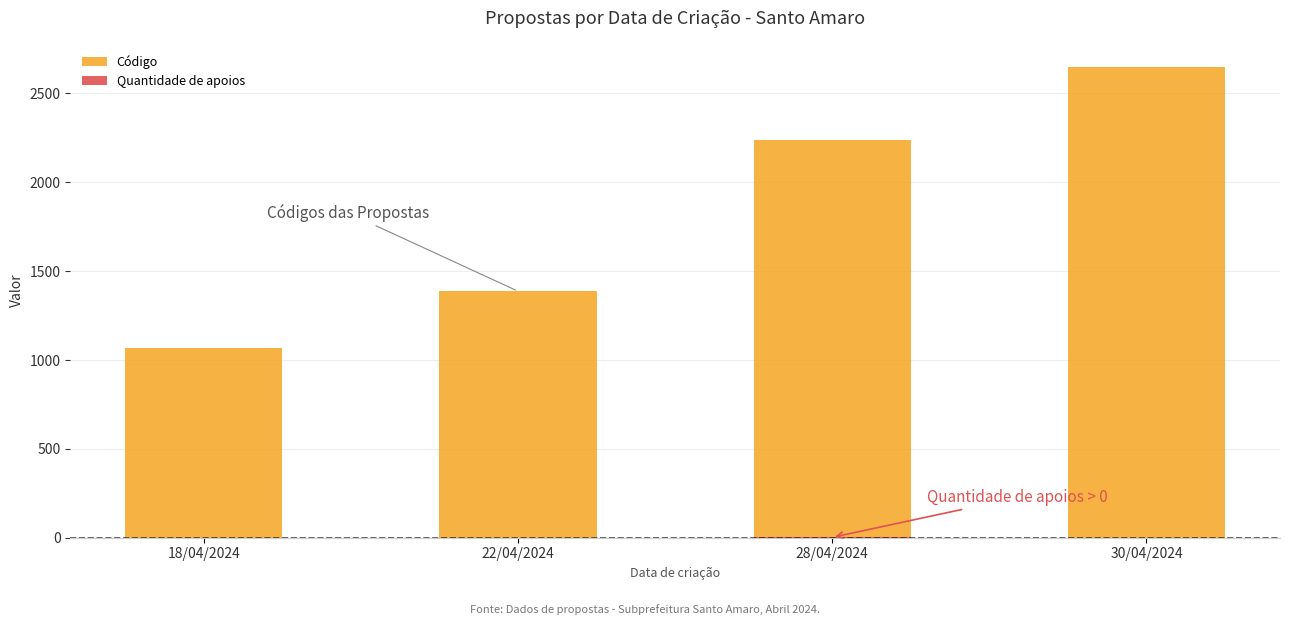

Which category has the lowest value in the Código series?

18/04/2024